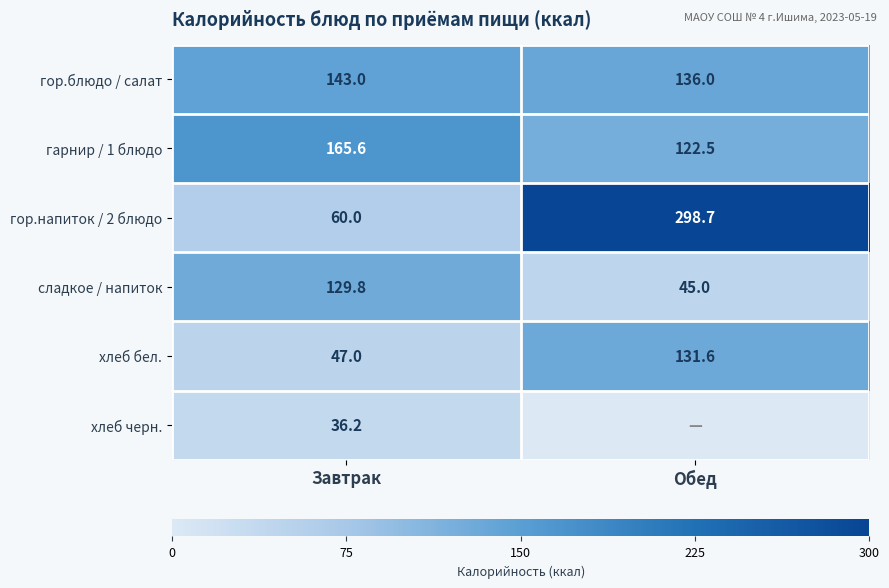

The хлеб бел. series shows 84.0 at Обед. True or false?

False